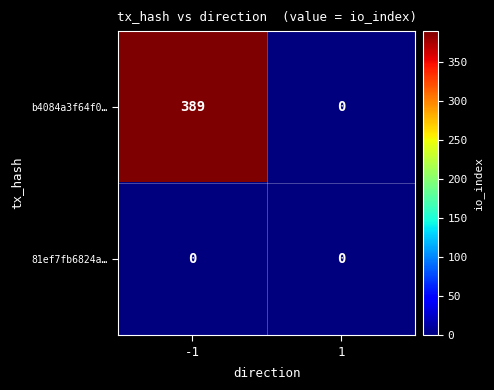

What is the sum of all b4084a3f64f0… values?

389